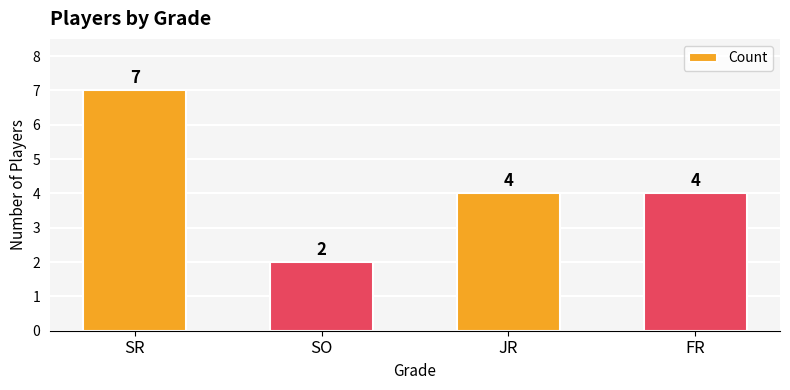

What is the label of the 3rd bar from the right?

SO